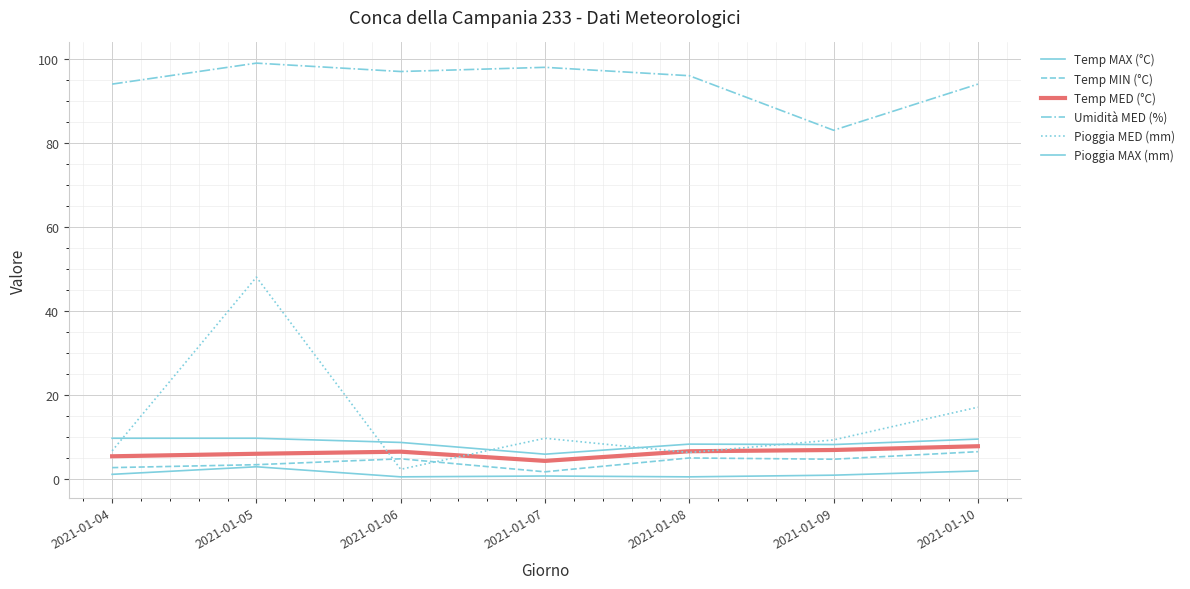

At which category does Pioggia MED (mm) reach its first local valley?

2021-01-06